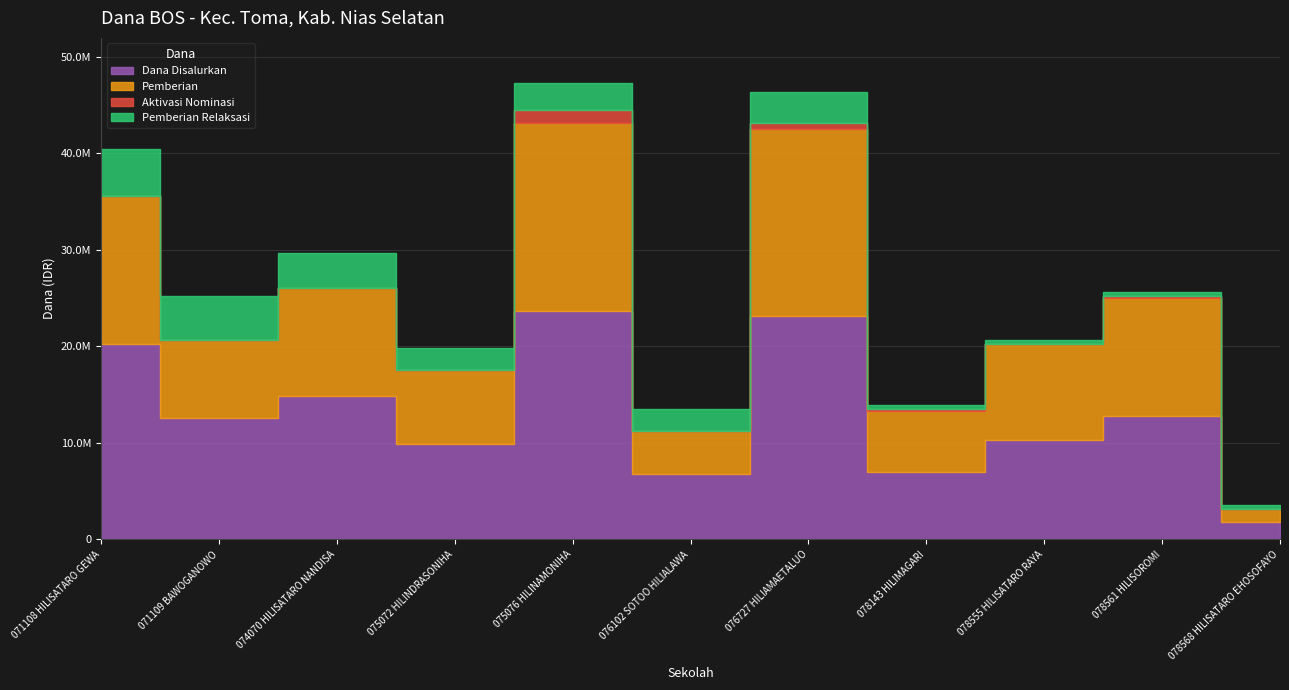

Does the chart have visible grid lines?

Yes